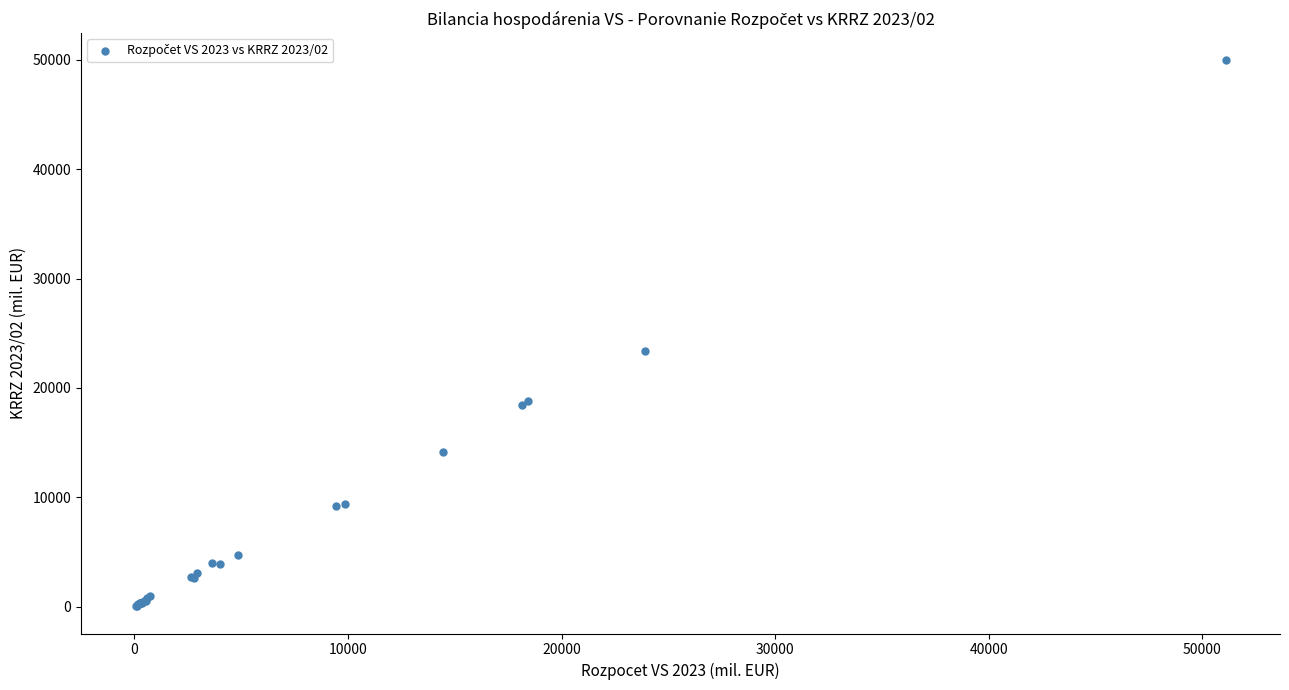

What Y value in the scatter plot is closest to 24997?

23417.2